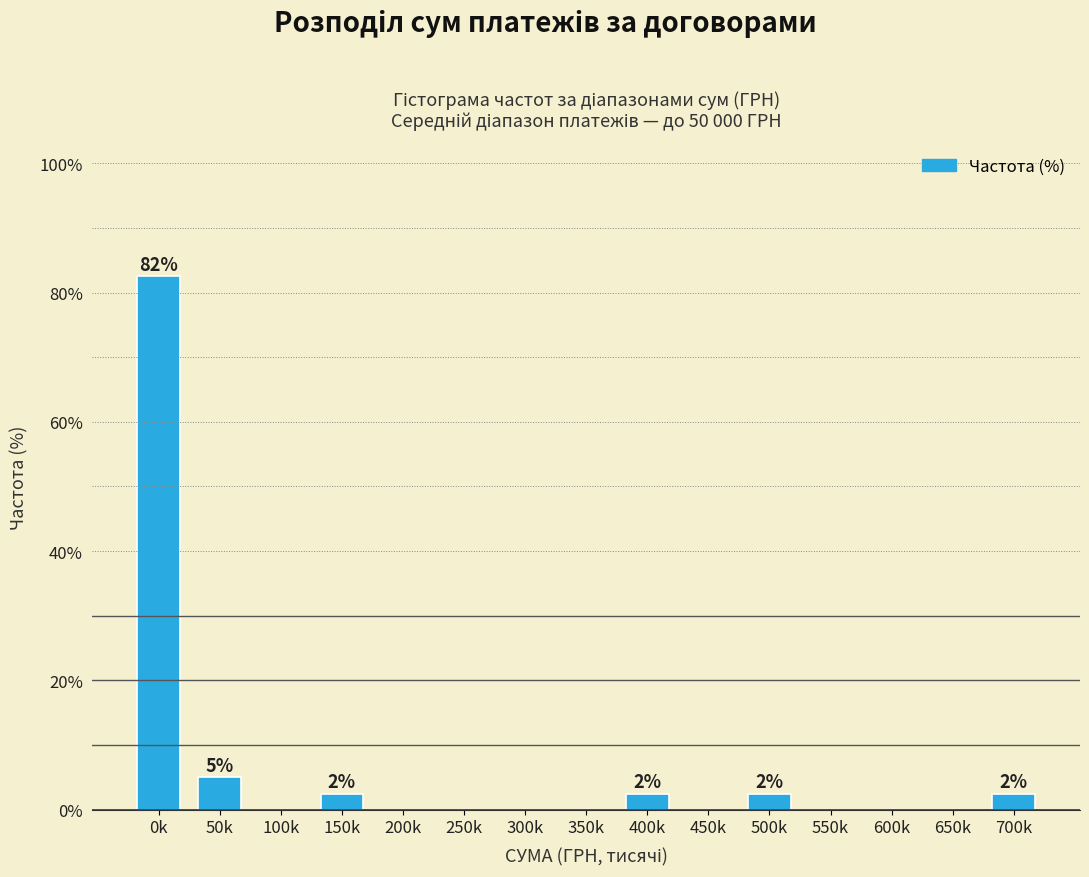

Reading left to right, what are all the values shown in this chart?

0k=82.5	50k=5.0	100k=0.0	150k=2.5	200k=0.0	250k=0.0	300k=0.0	350k=0.0	400k=2.5	450k=0.0	500k=2.5	550k=0.0	600k=0.0	650k=0.0	700k=2.5